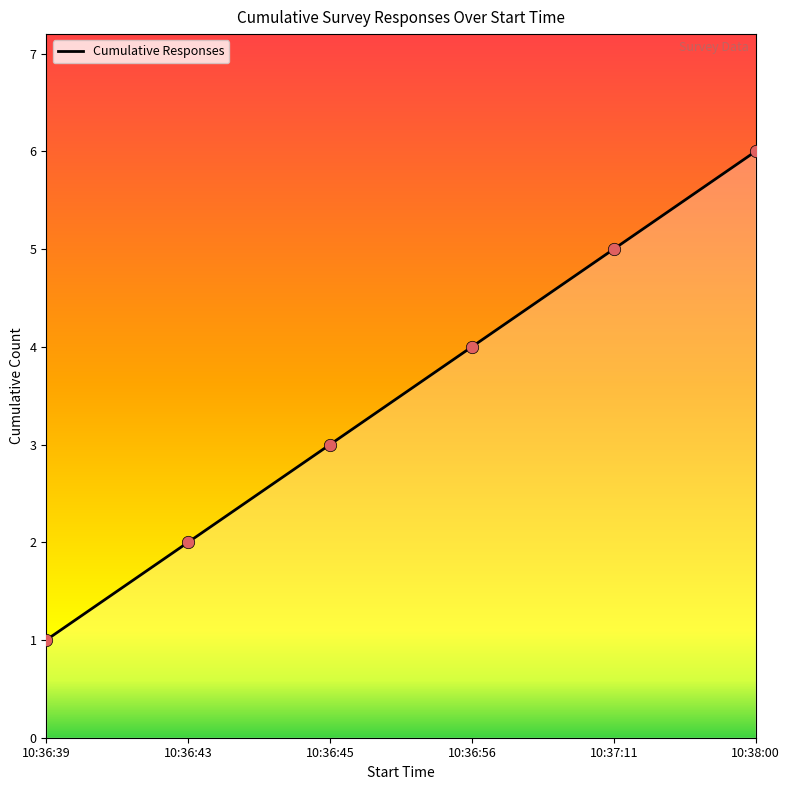

Approximately how many times larger is the value at 10:36:45 compared to 10:38:00?

0.5